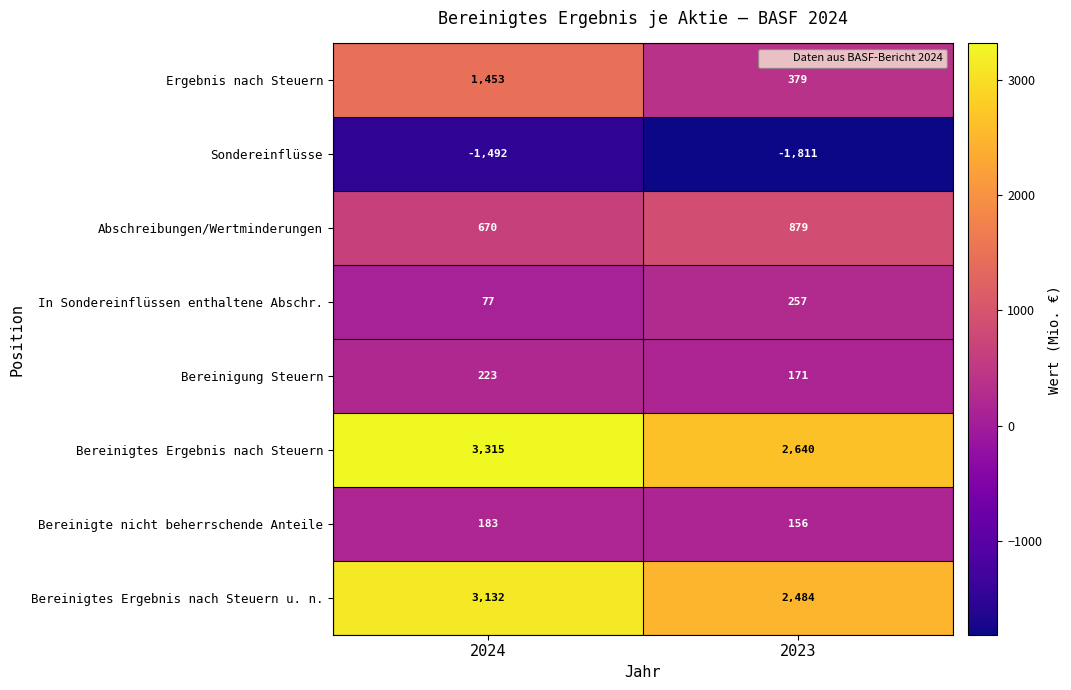

What is the sum of the Sondereinflüsse values at 2024 and 2023?

-3303